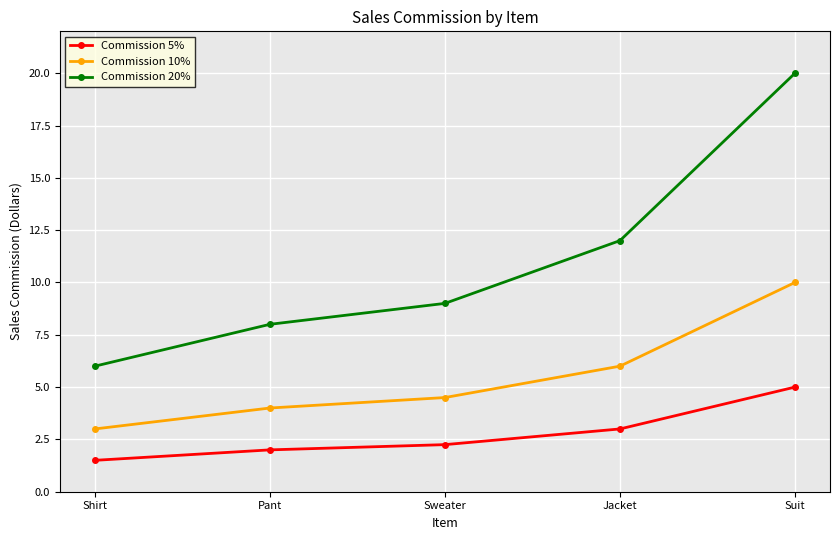

At which category is the sum across all series the highest?

Suit